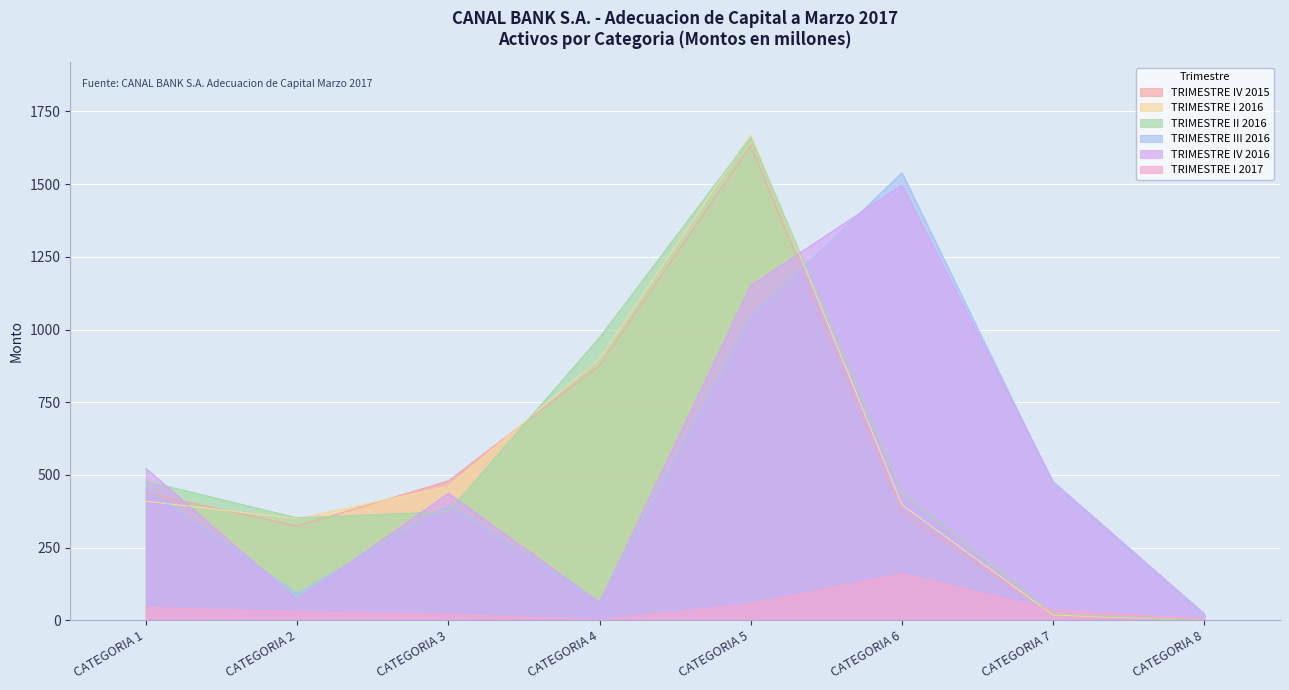

At which label does TRIMESTRE II 2016 reach its minimum?

CATEGORIA 8